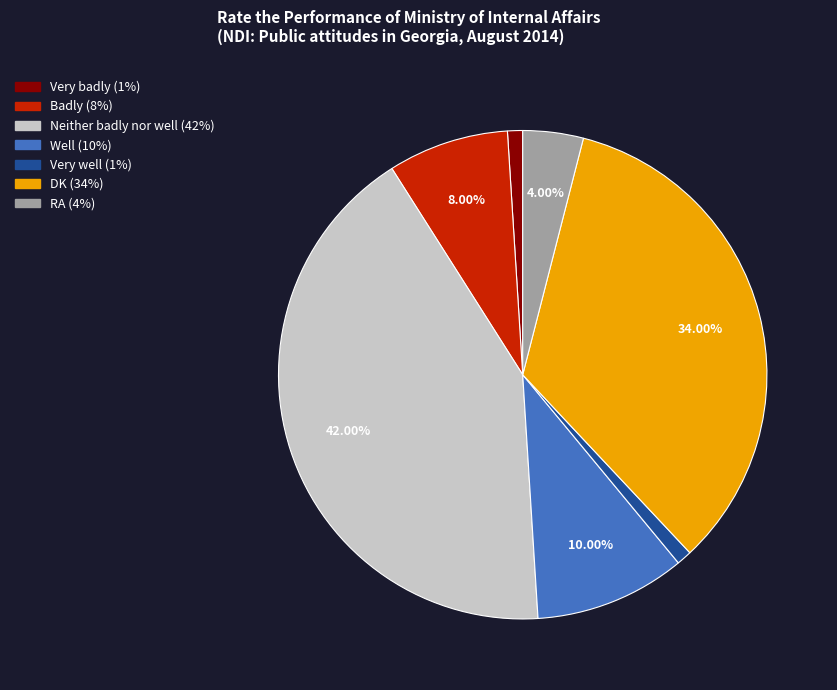

Approximately how many times larger is the value at Neither badly nor well compared to Very well?

42.0